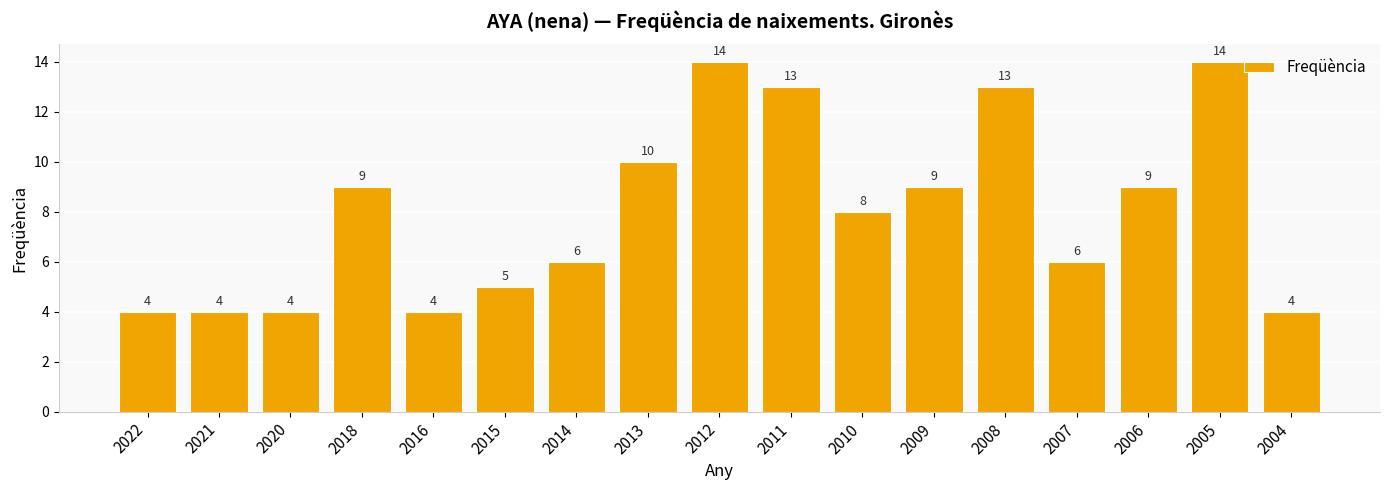

At which label does the data first exceed 8?

2018